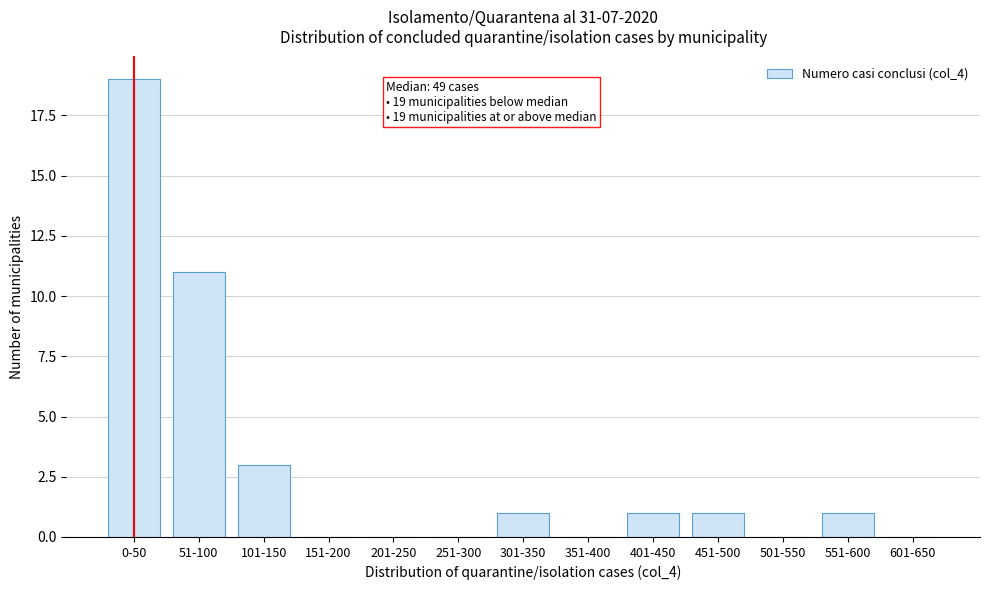

Reading right to left, extract all data points from this chart.

601-650=0	551-600=1	501-550=0	451-500=1	401-450=1	351-400=0	301-350=1	251-300=0	201-250=0	151-200=0	101-150=3	51-100=11	0-50=19